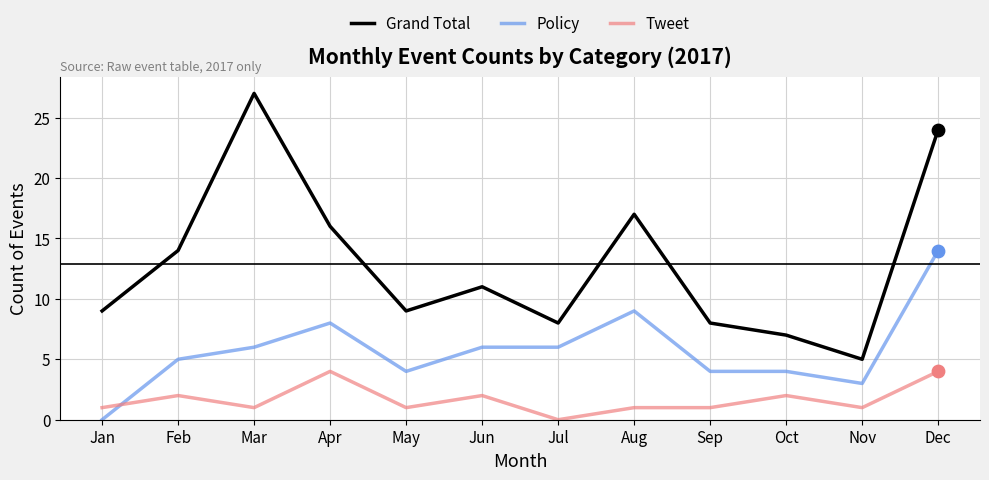

Is the value of Tweet at Jun greater than the value of Policy at Dec?

No